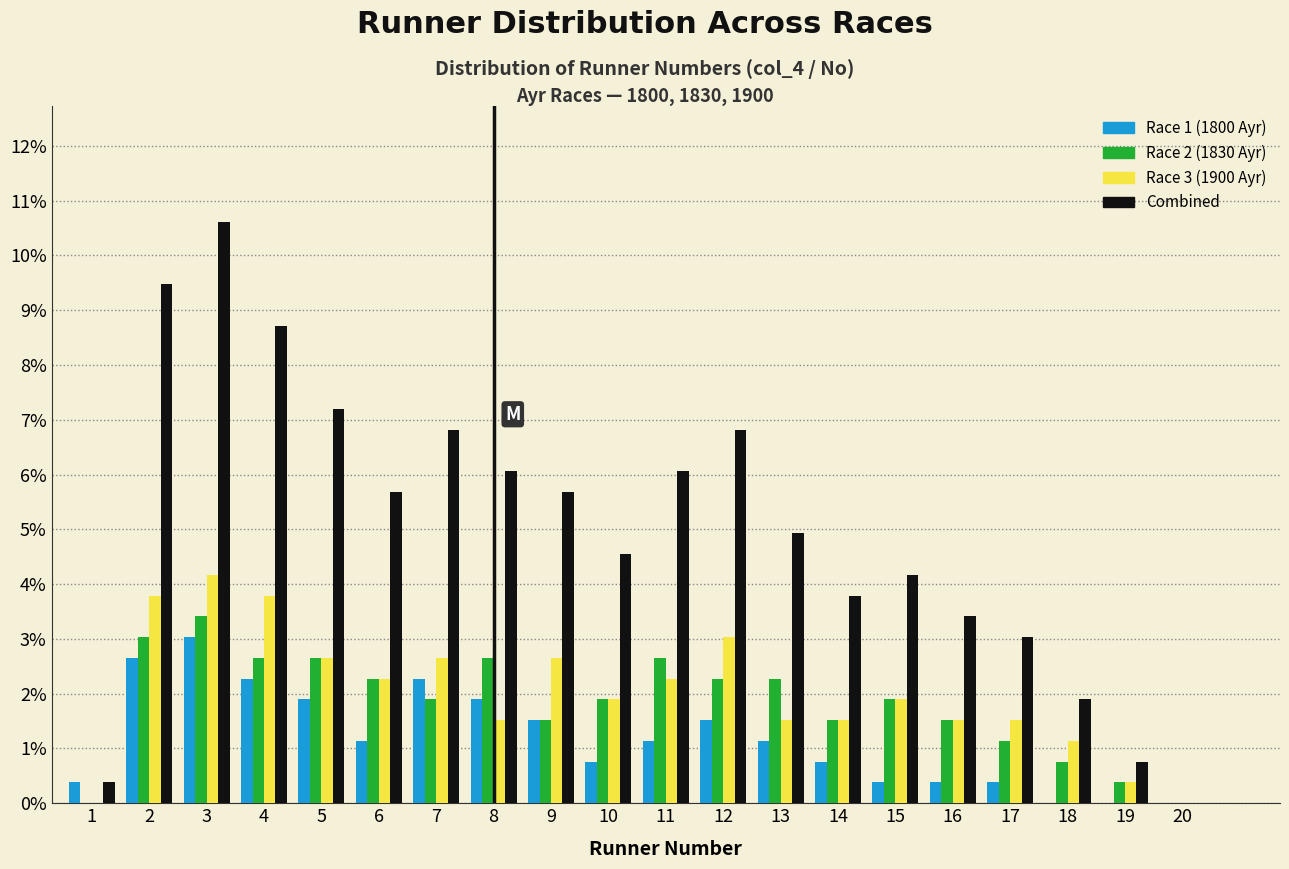

At which category is the sum across all series the highest?

3